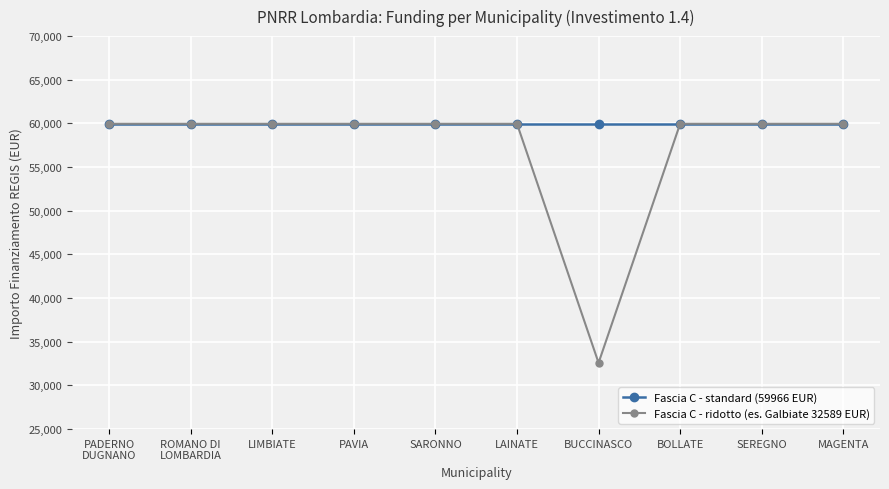

How many data points does each series have?

10